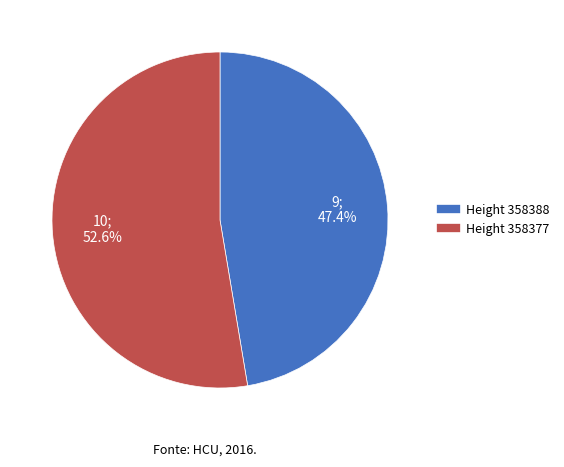

Does any single category account for the majority?

Yes